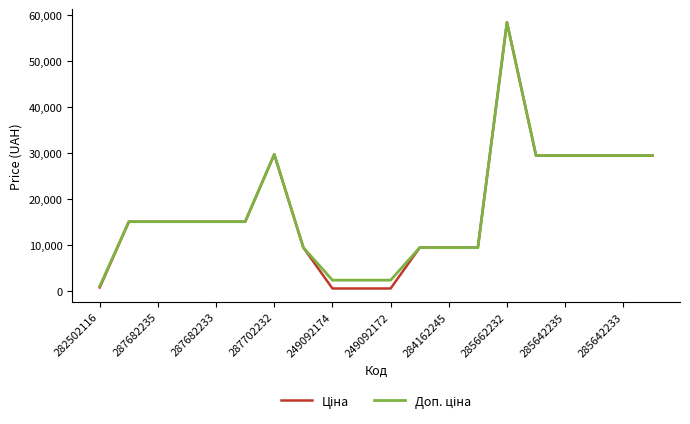

What is the greatest value displayed?

58426.5